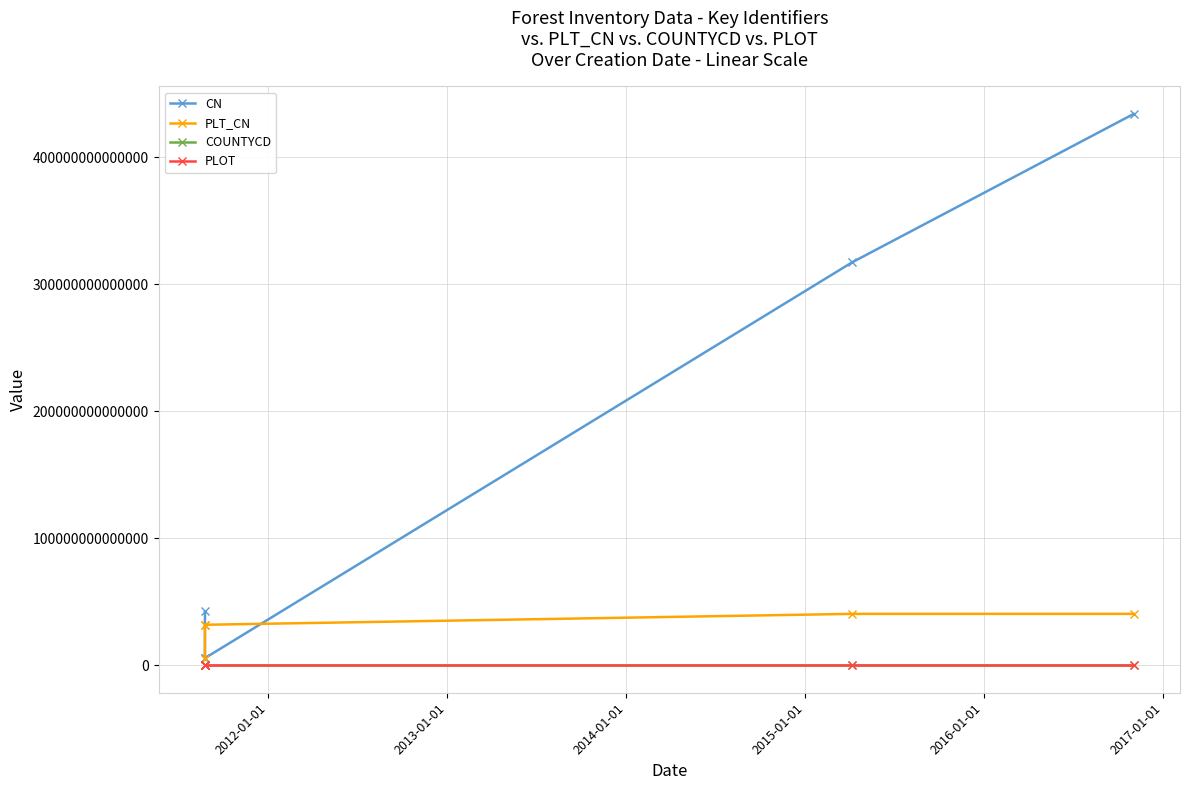

Is the value of CN at 2012-01-01 greater than the value of COUNTYCD at 2014-01-01?

Yes